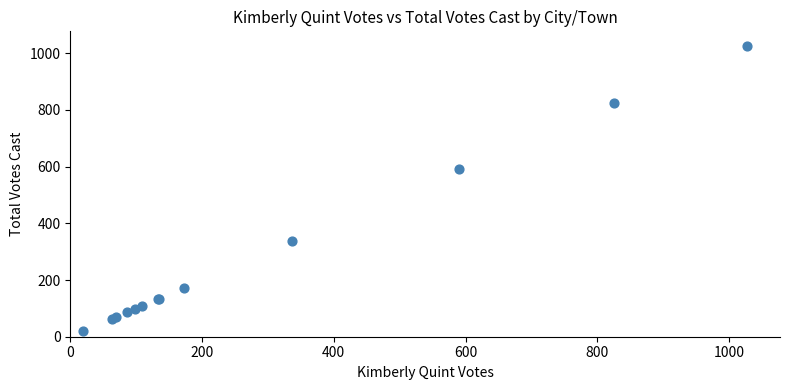

What Y value in the scatter plot is closest to 523?

590